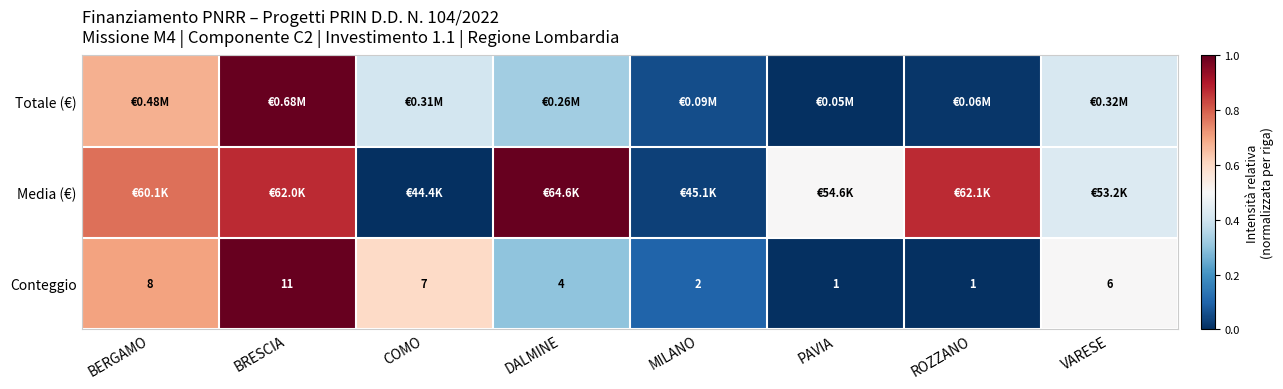

Where is Conteggio nearest to the value 6?

VARESE